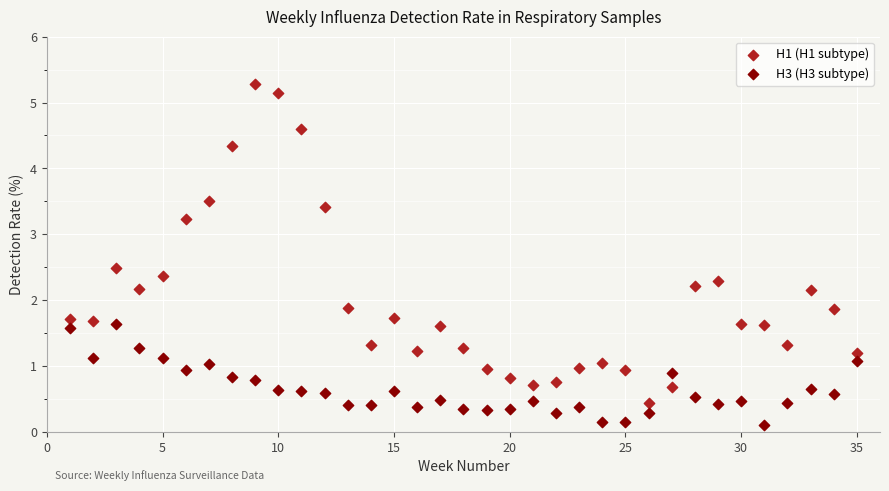

Across all data points, what is the range of Y values (max minus min)?

5.2